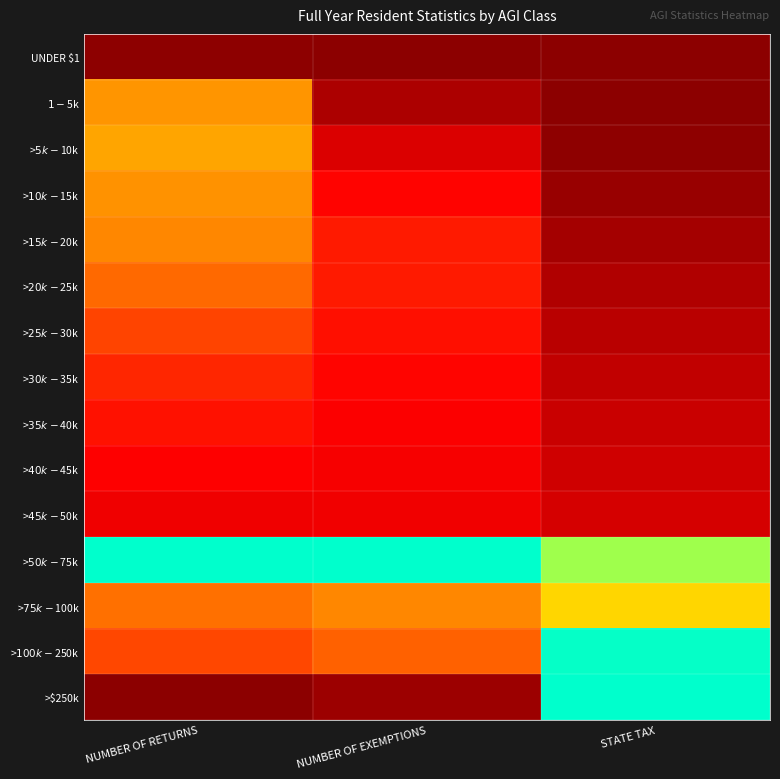

Reading left to right, extract all data points from this chart.

UNDER $1: NUMBER OF RETURNS=0.0	NUMBER OF EXEMPTIONS=0.0	STATE TAX=0.0
$1 - $5k: NUMBER OF RETURNS=0.5	NUMBER OF EXEMPTIONS=0.1	STATE TAX=0.0
>$5k - $10k: NUMBER OF RETURNS=0.6	NUMBER OF EXEMPTIONS=0.2	STATE TAX=0.0
>$10k - $15k: NUMBER OF RETURNS=0.5	NUMBER OF EXEMPTIONS=0.3	STATE TAX=0.0
>$15k - $20k: NUMBER OF RETURNS=0.5	NUMBER OF EXEMPTIONS=0.3	STATE TAX=0.1
>$20k - $25k: NUMBER OF RETURNS=0.5	NUMBER OF EXEMPTIONS=0.3	STATE TAX=0.1
>$25k - $30k: NUMBER OF RETURNS=0.4	NUMBER OF EXEMPTIONS=0.3	STATE TAX=0.1
>$30k - $35k: NUMBER OF RETURNS=0.3	NUMBER OF EXEMPTIONS=0.3	STATE TAX=0.1
>$35k - $40k: NUMBER OF RETURNS=0.3	NUMBER OF EXEMPTIONS=0.2	STATE TAX=0.1
>$40k - $45k: NUMBER OF RETURNS=0.2	NUMBER OF EXEMPTIONS=0.2	STATE TAX=0.1
>$45k - $50k: NUMBER OF RETURNS=0.2	NUMBER OF EXEMPTIONS=0.2	STATE TAX=0.2
>$50k - $75k: NUMBER OF RETURNS=1.0	NUMBER OF EXEMPTIONS=1.0	STATE TAX=0.8
>$75k - $100k: NUMBER OF RETURNS=0.5	NUMBER OF EXEMPTIONS=0.5	STATE TAX=0.7
>$100k - $250k: NUMBER OF RETURNS=0.4	NUMBER OF EXEMPTIONS=0.4	STATE TAX=1.0
>$250k: NUMBER OF RETURNS=0.0	NUMBER OF EXEMPTIONS=0.0	STATE TAX=1.0